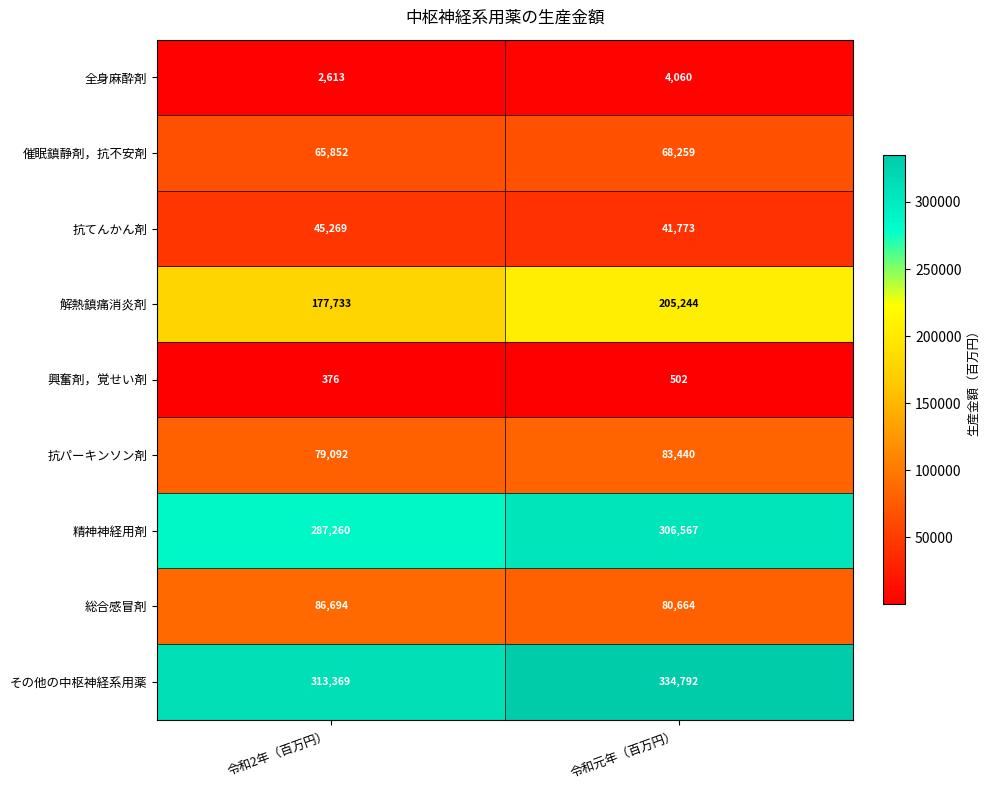

The value of 解熱鎮痛消炎剤 at 令和2年（百万円） is 119208. True or false?

False